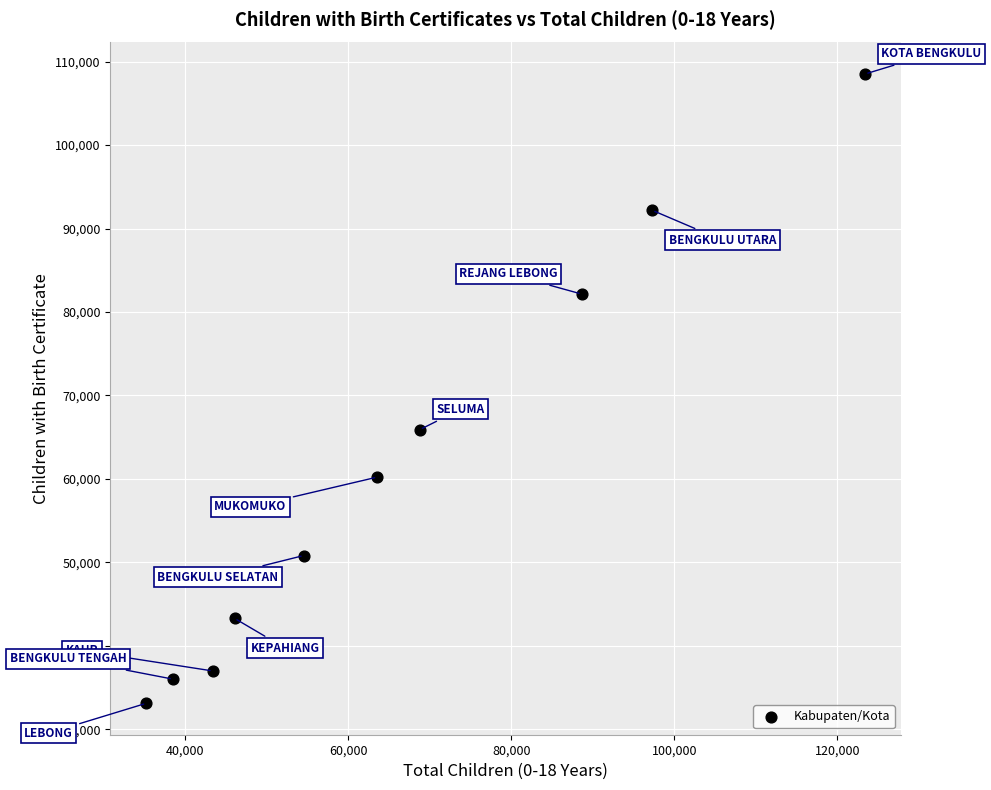

What is the range of X values (max minus min)?

88171